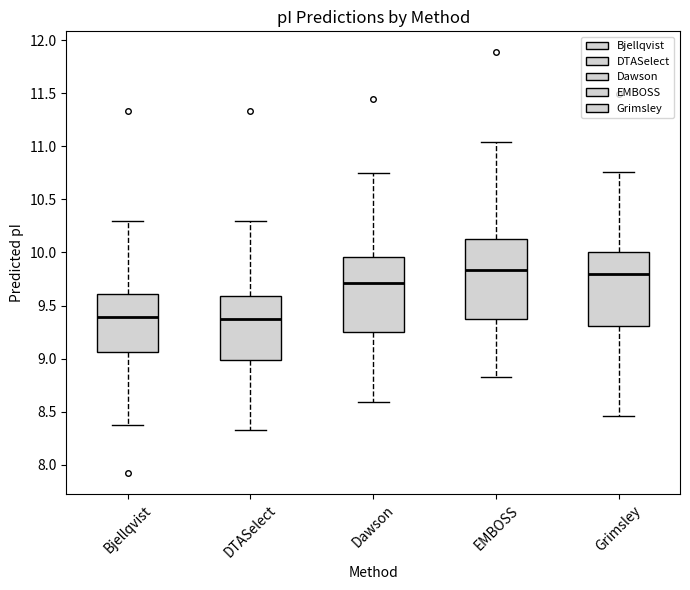

Where does the upper whisker of the box for Bjellqvist end on the y-axis? The values are not printed on the chart, so give them approximately, as read against the axis.

10.30